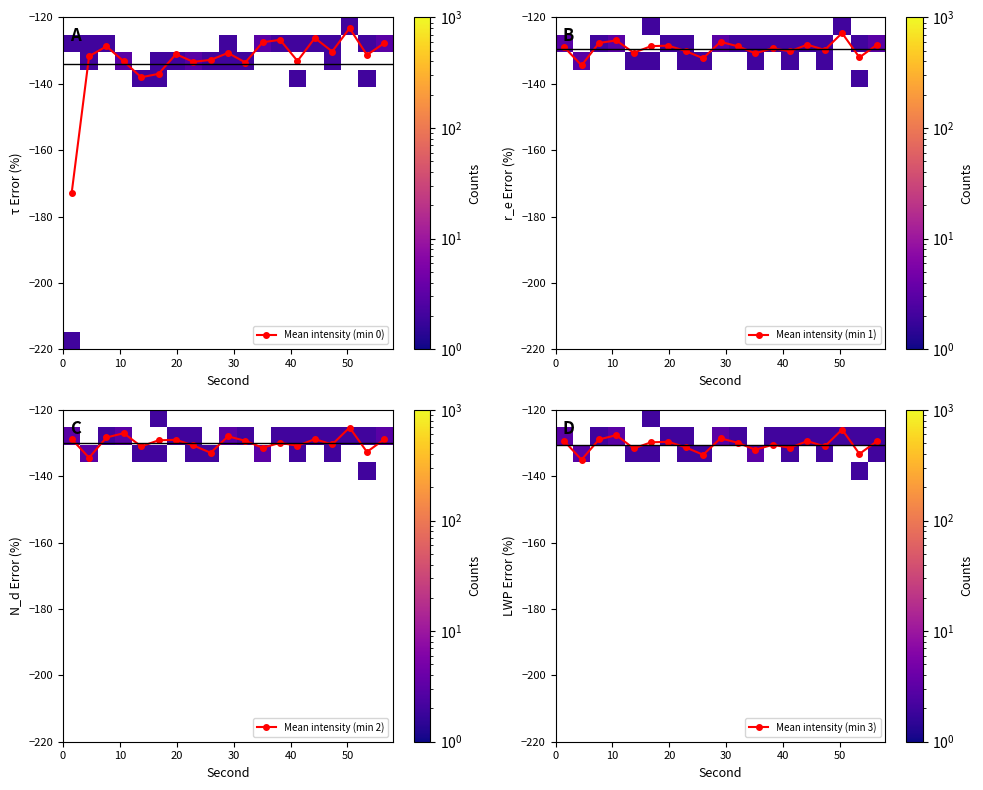

What is the value of the Mean intensity (min 3) point at the 1st from the left?

-129.4